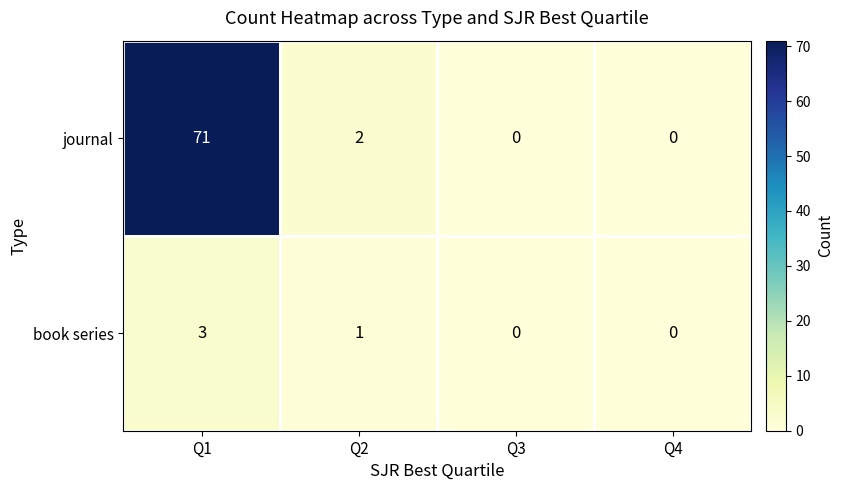

The value of book series at Q2 is 0. True or false?

False